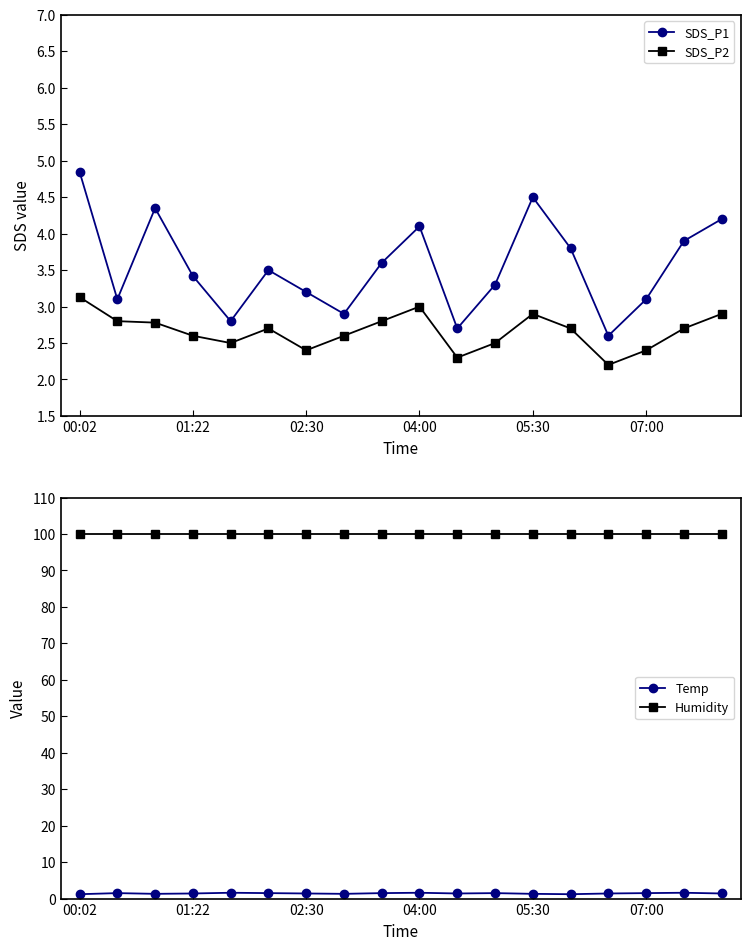

Which series has the largest total across all categories?

Humidity